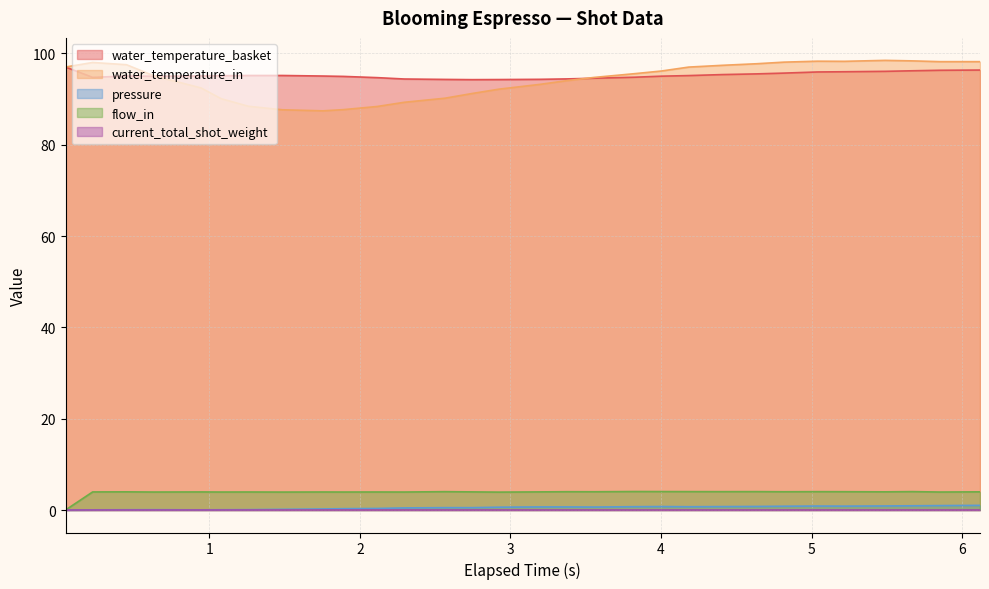

True or false: water_temperature_basket has more than 1 points higher than both neighbors.

False